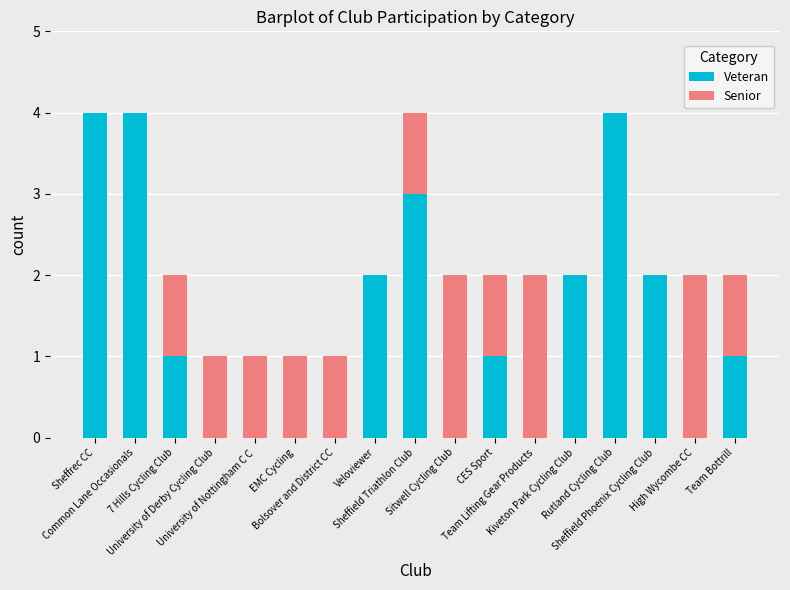

What is the highest value of the Veteran series?

4